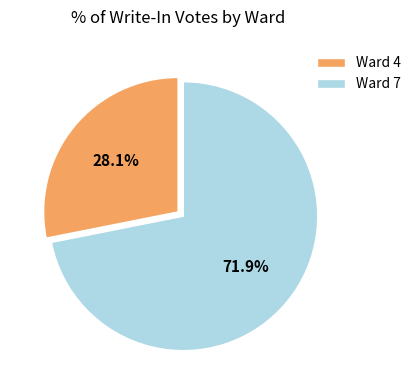

What is the smallest slice in the pie chart?

Ward 4